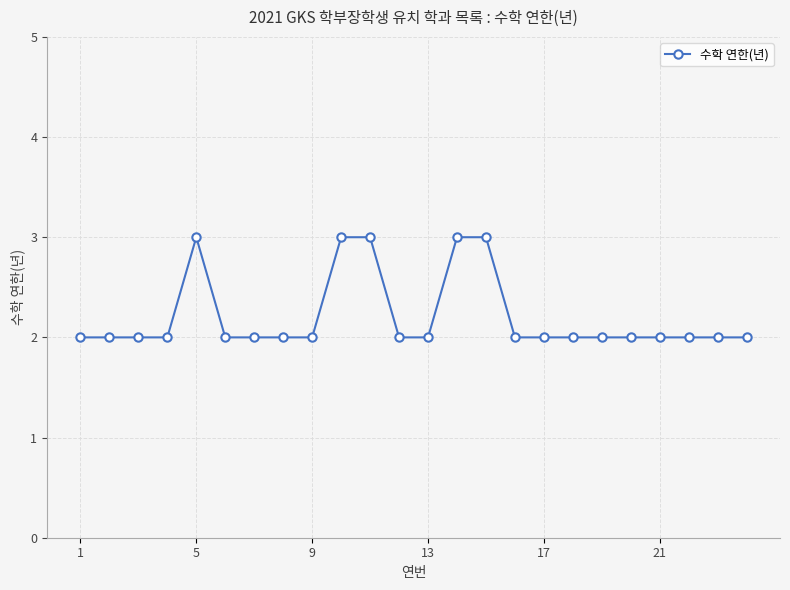

Reading right to left, what are all the values shown in this chart?

2	2	2	2	2	2	2	2	2	3	3	2	2	3	3	2	2	2	2	3	2	2	2	2